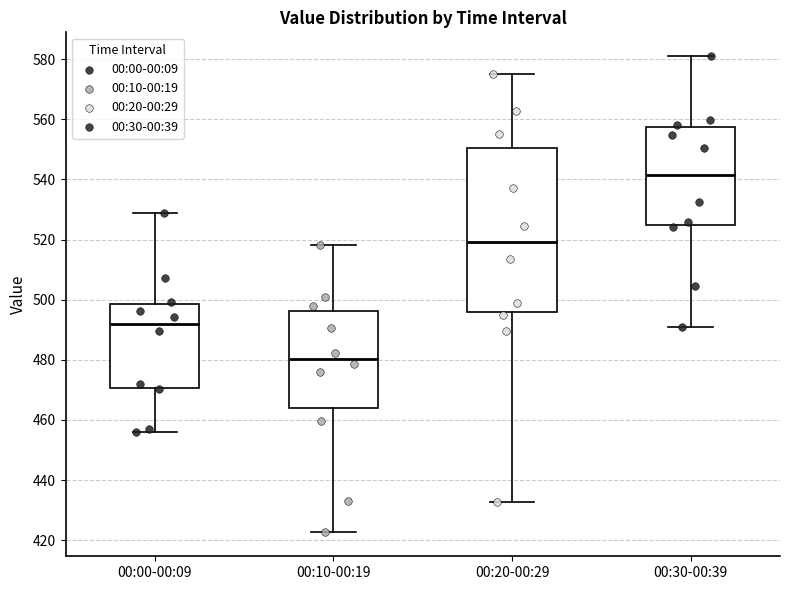

Reading left to right, read every box against the y-axis: the position of its median line, the range the box covers, and the ends of its whiskers. The values are not printed on the chart, so give them approximately, as read against the axis.

00:00-00:09: median 492, box 470 to 498, whiskers 456 to 528
00:10-00:19: median 480, box 464 to 496, whiskers 422 to 518
00:20-00:29: median 520, box 496 to 550, whiskers 432 to 574
00:30-00:39: median 542, box 524 to 558, whiskers 490 to 582